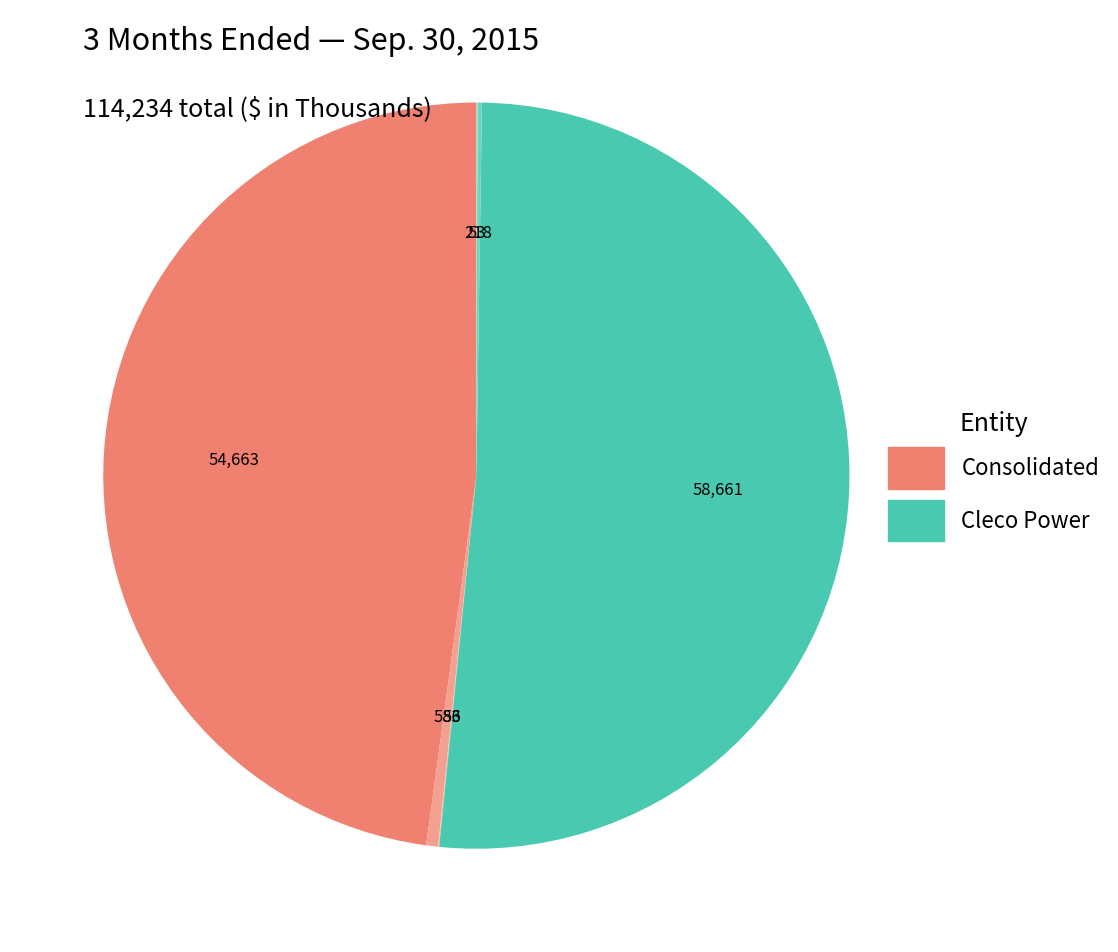

Is there a majority slice in this chart?

Yes